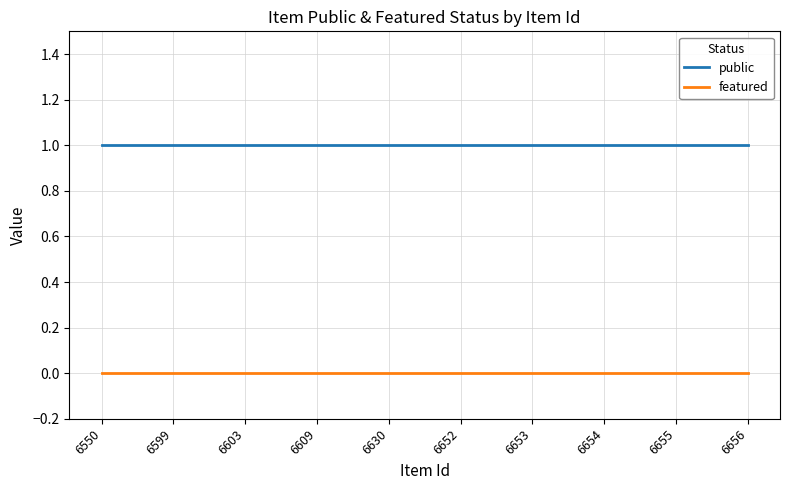

True or false: featured and public intersect in this chart.

False